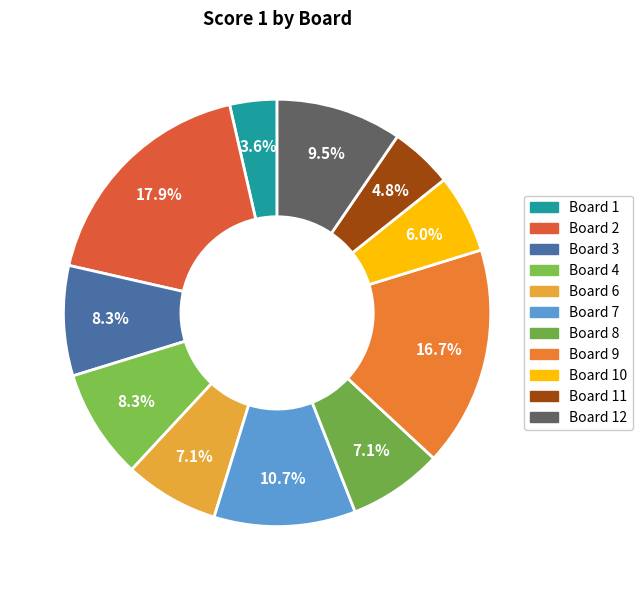

How many slices are in this pie chart?

11